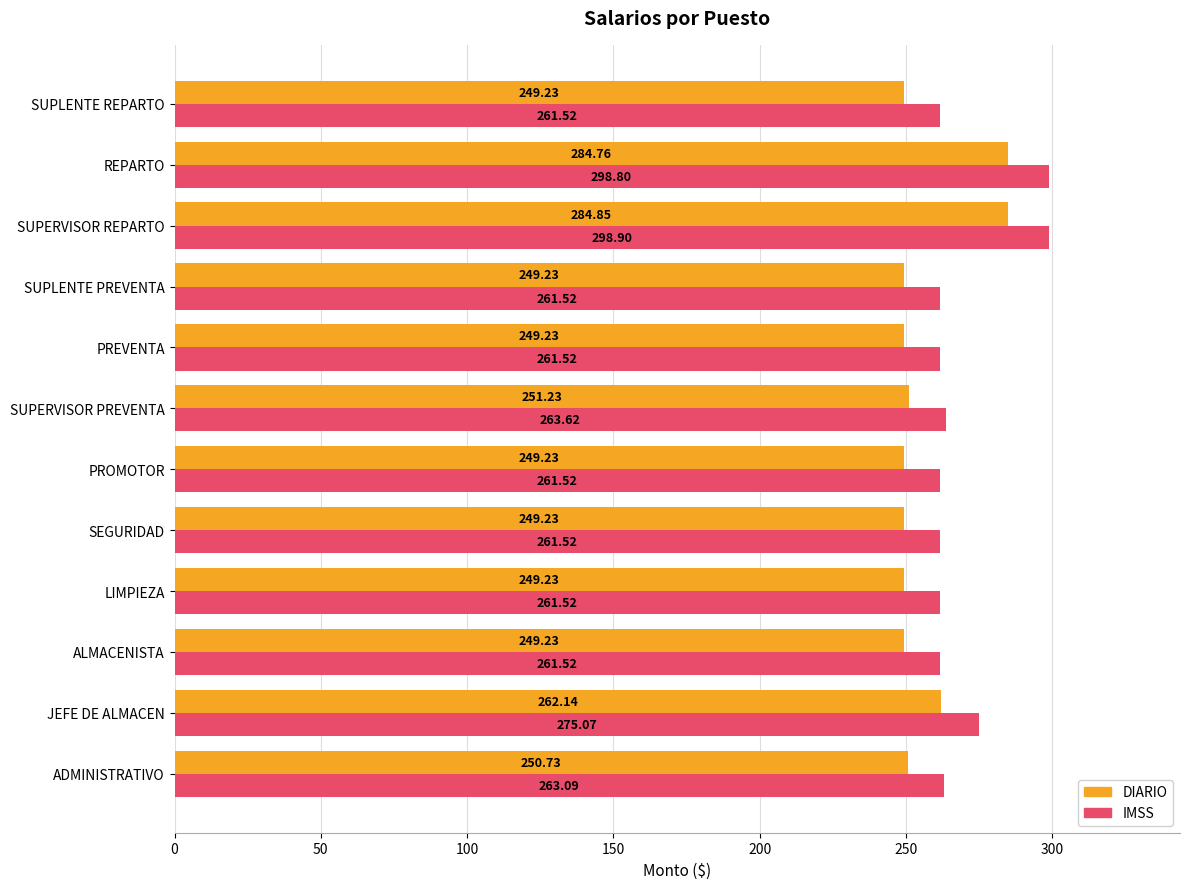

What is the average value of the DIARIO series?

256.5